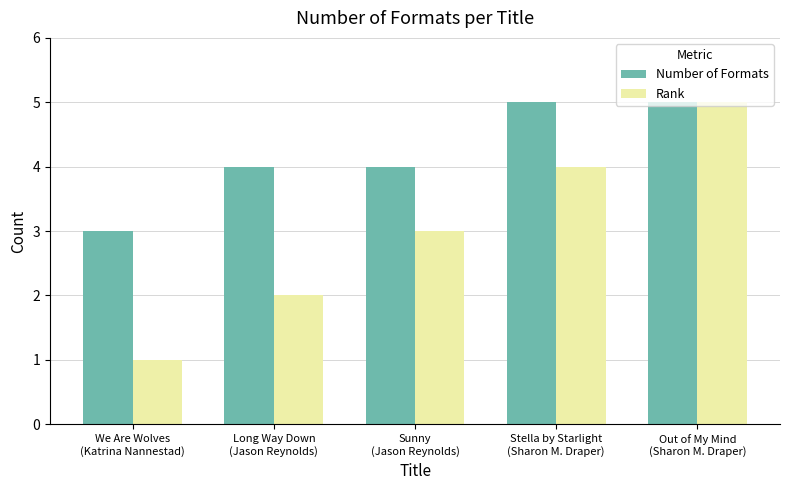

Which series has the largest total across all categories?

Number of Formats